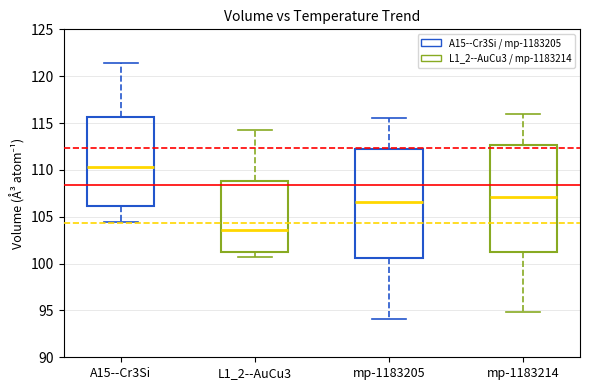

Reading left to right, read every box against the y-axis: the position of its median line, the range the box covers, and the ends of its whiskers. The values are not printed on the chart, so give them approximately, as read against the axis.

A15--Cr3Si: median 110.5, box 106.0 to 115.5, whiskers 104.5 to 121.5
L1_2--AuCu3: median 103.5, box 101.0 to 109.0, whiskers 101.0 (just below the box's lower edge) to 114.0
mp-1183205: median 106.5, box 100.5 to 112.0, whiskers 94.0 to 115.5
mp-1183214: median 107.0, box 101.0 to 112.5, whiskers 95.0 to 116.0